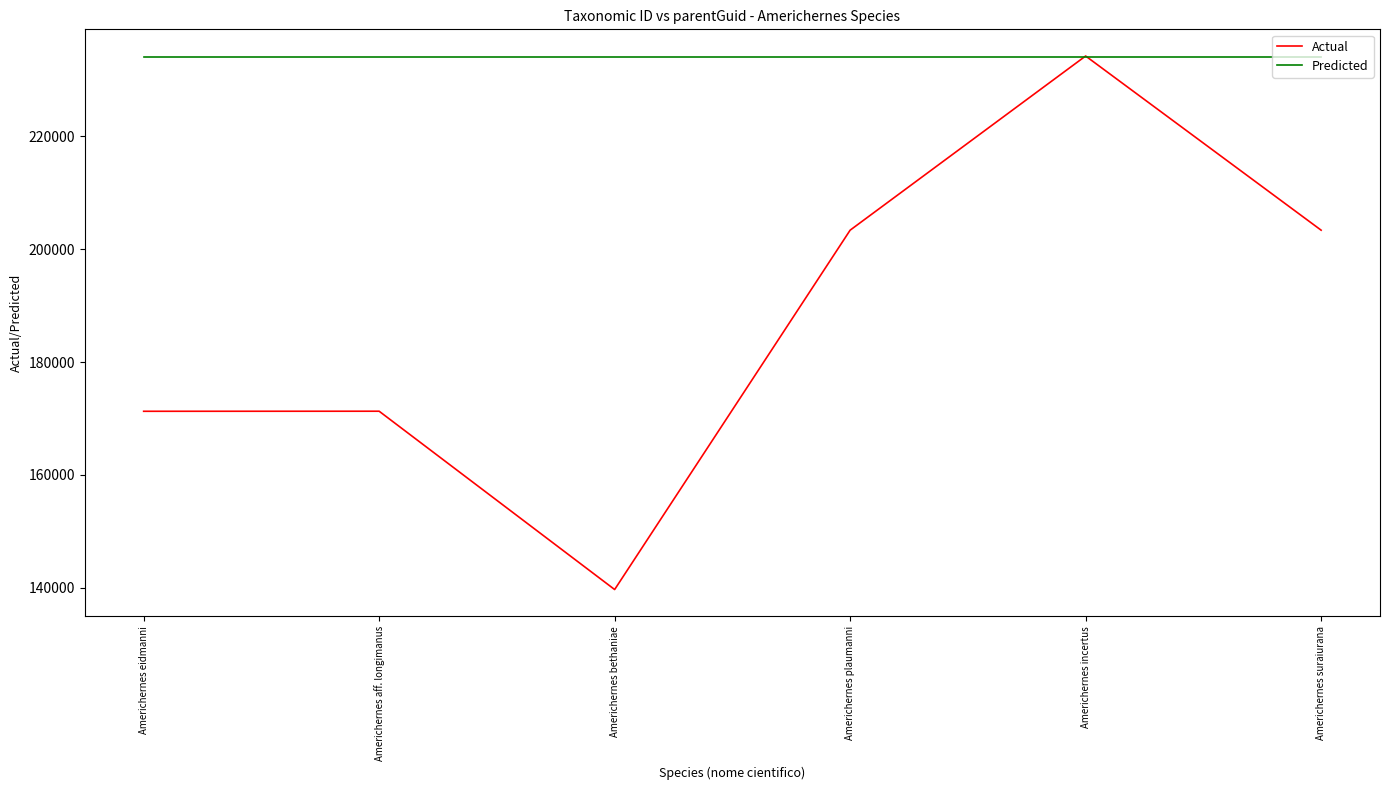

The value of Predicted at Americhernes aff. longimanus is 234055. True or false?

True